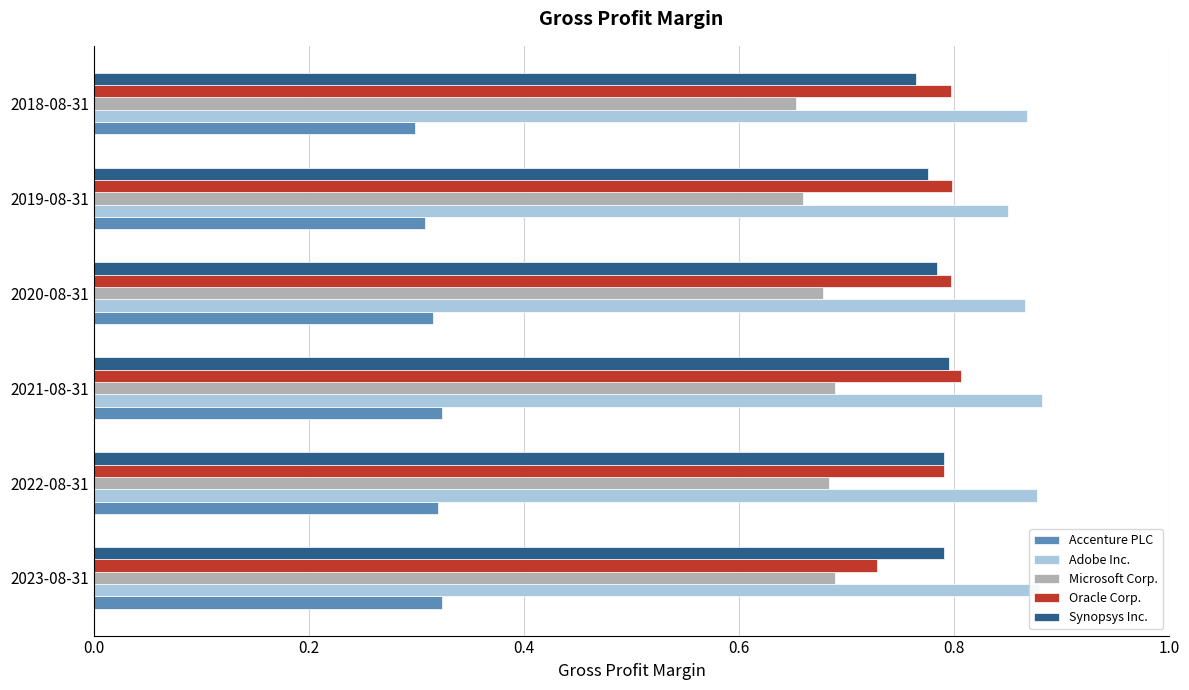

Which series has the largest range (max minus min)?

Oracle Corp.